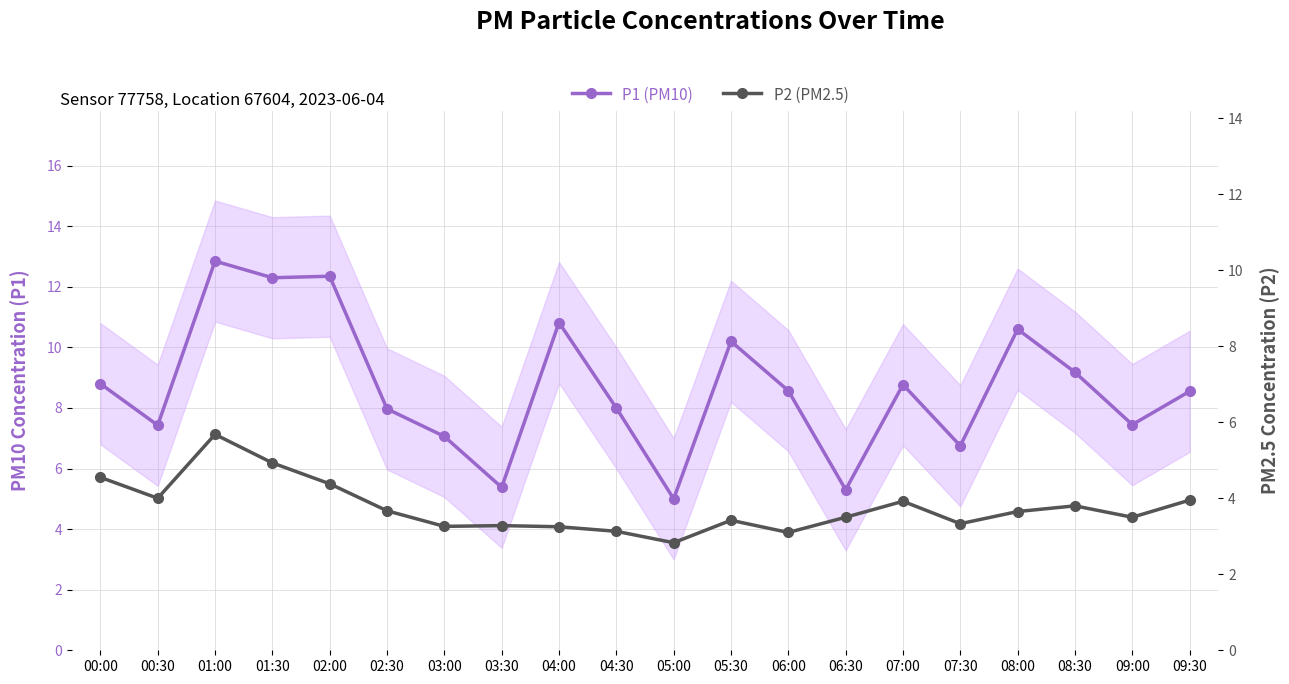

List the series in order of their overall mean, lowest first.

P2 (PM2.5), P1 (PM10)